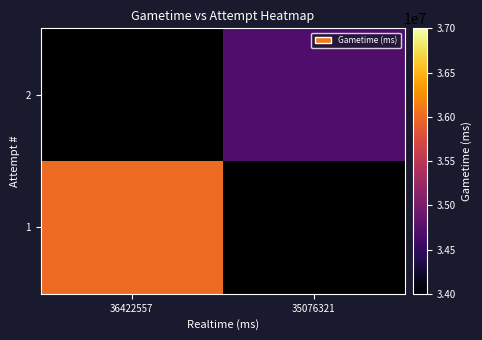

Rank the categories by 1 value from lowest to highest.

36422557, 35076321